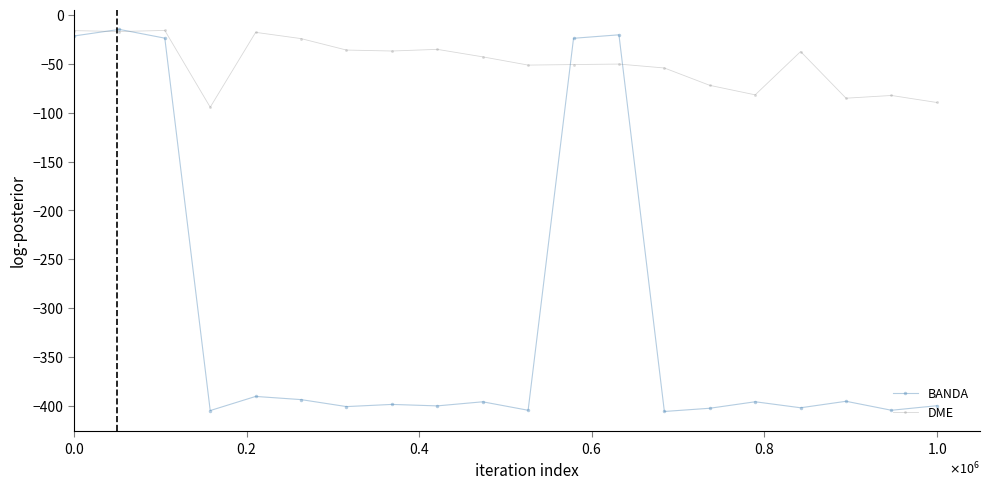

Does the chart have visible grid lines?

No